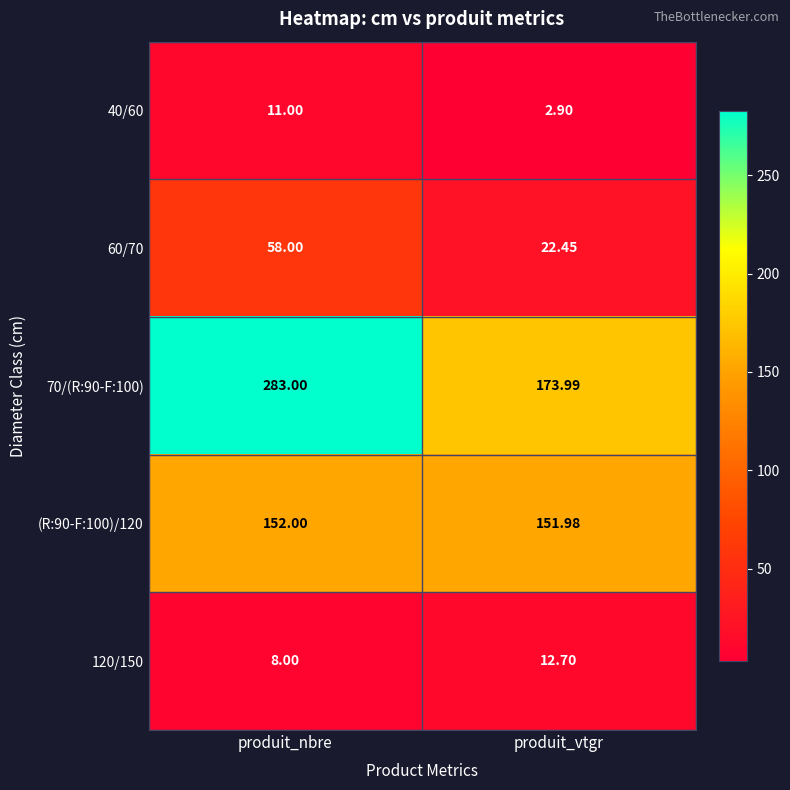

Which category has the lowest value across all series?

produit_vtgr